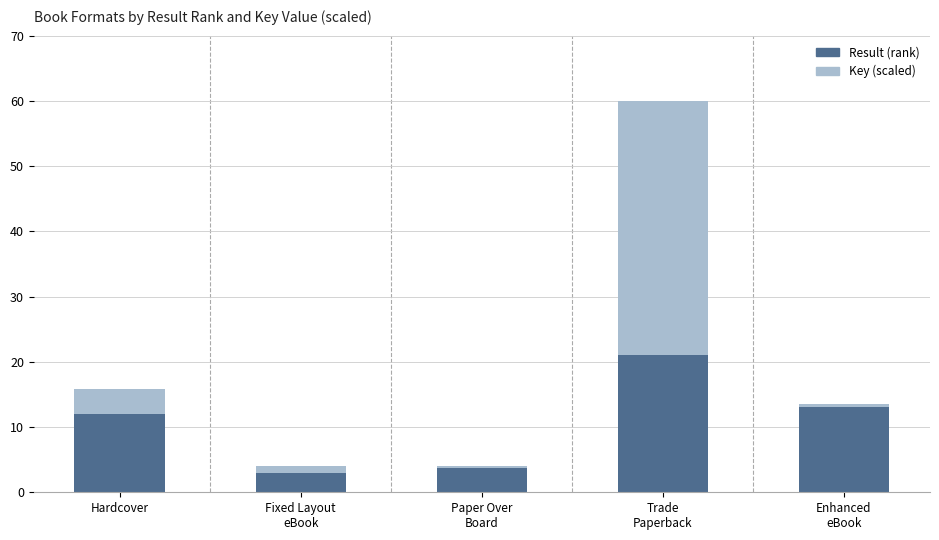

What position from the left is Trade
Paperback?

4